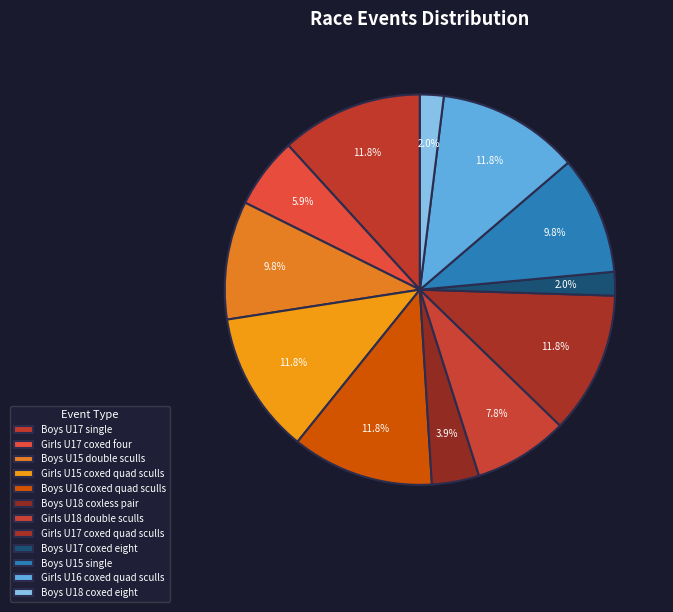

Is it true that Girls U15 coxed quad sculls is 12% of the pie?

True